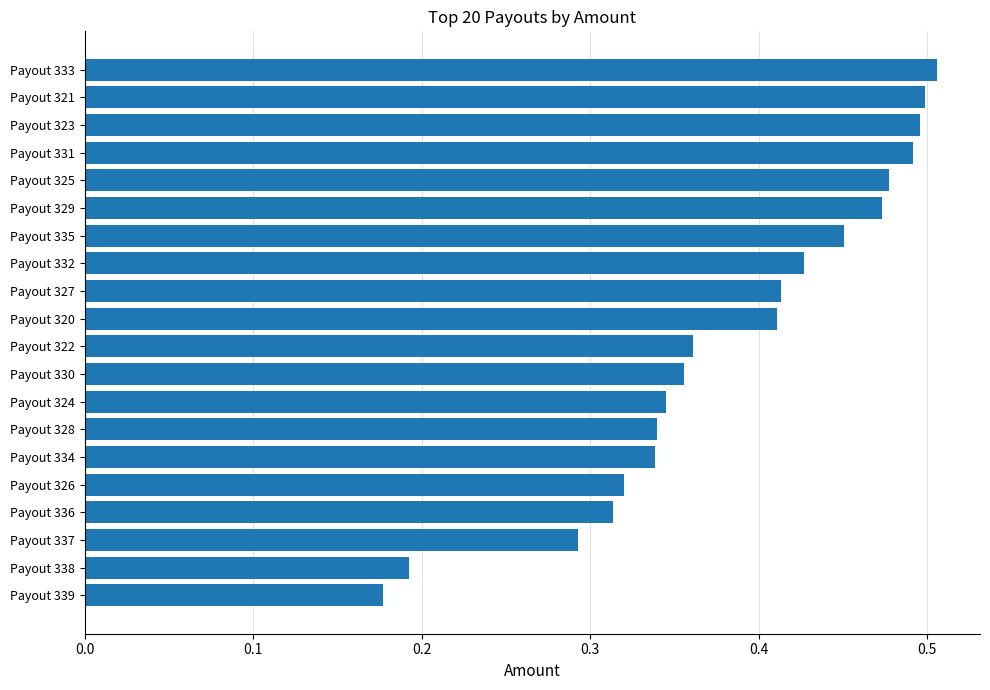

Which label corresponds to the largest value in the chart?

Payout 333